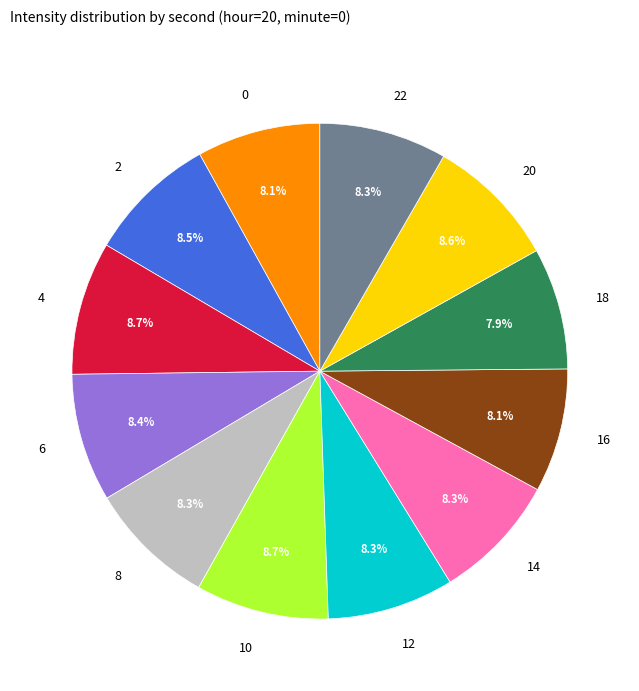

Is it true that 20 is 1% of the pie?

False